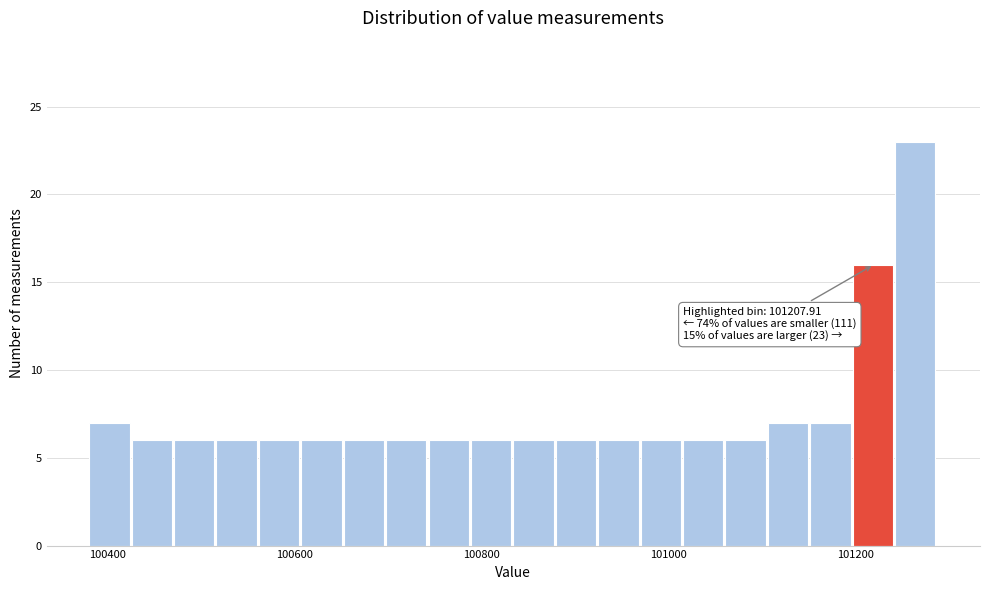

Around what value on the x-axis is the tallest bar? Give the approximate position of its centre, as read against the axis.

101260